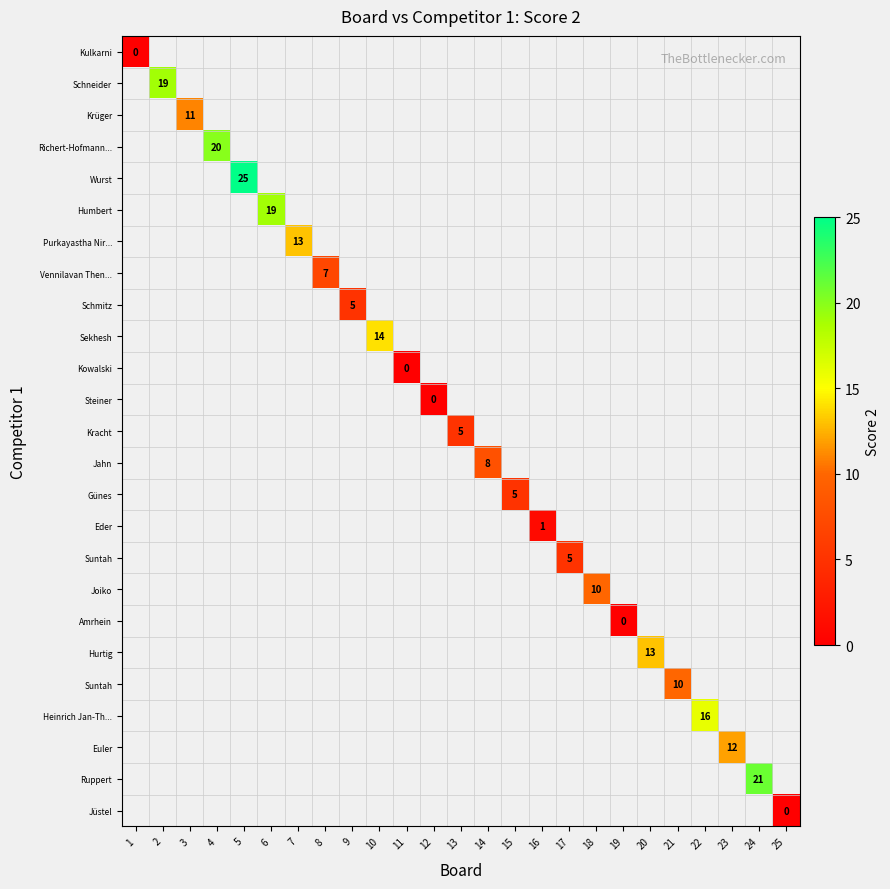

Count the number of data series in this chart.

25